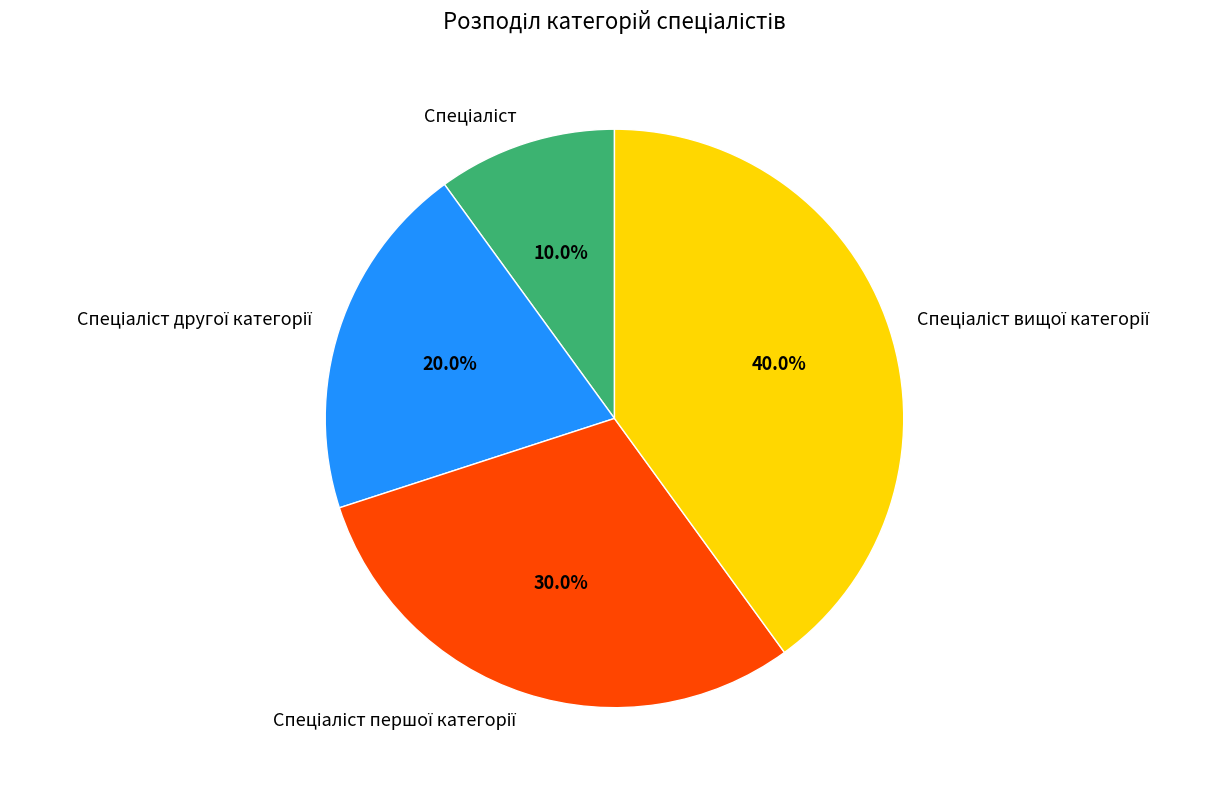

Does any single category account for the majority?

No